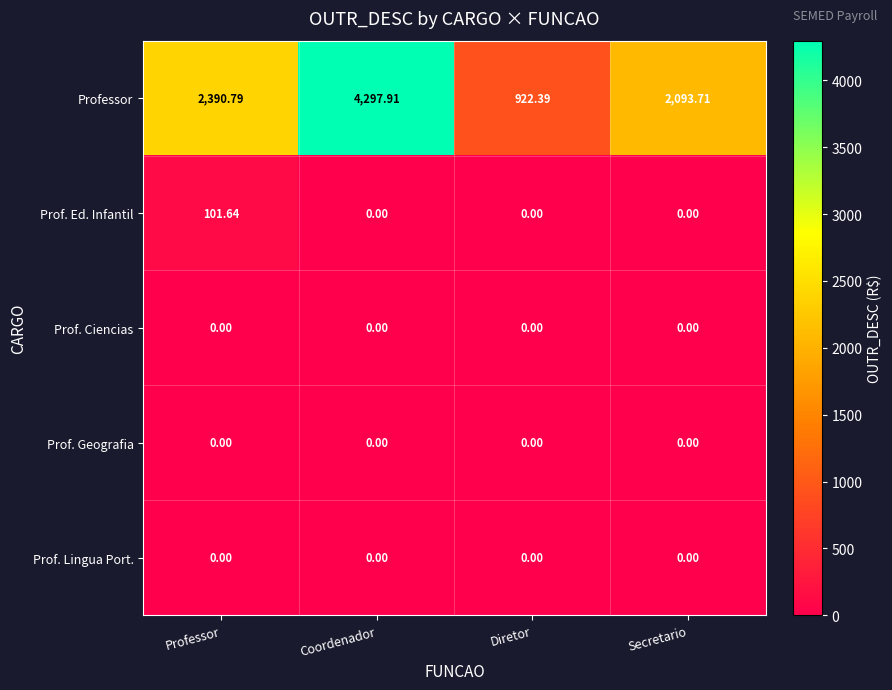

Between Diretor and Secretario, which series saw the biggest shift?

Professor